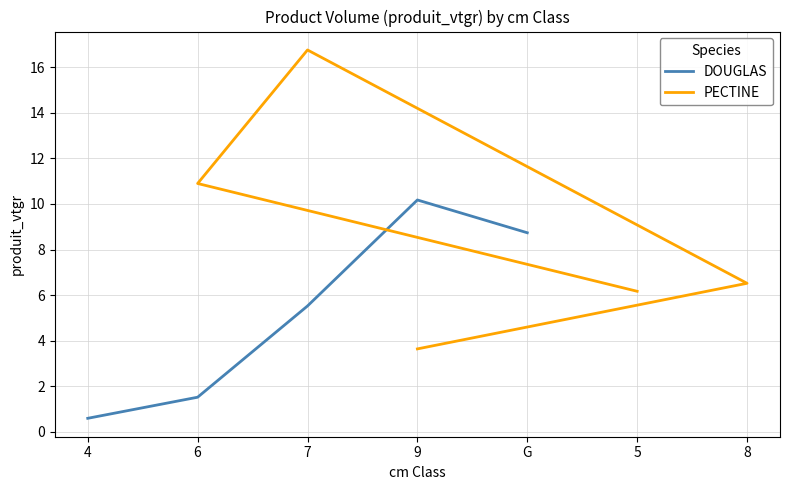

At which label does DOUGLAS first exceed 5?

7